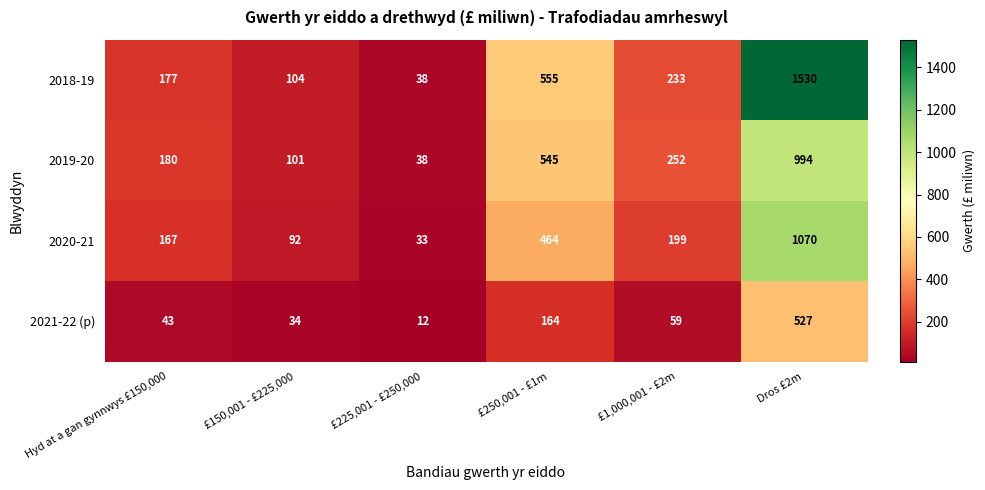

Rank the series by their maximum value, from lowest to highest.

2021-22 (p), 2019-20, 2020-21, 2018-19